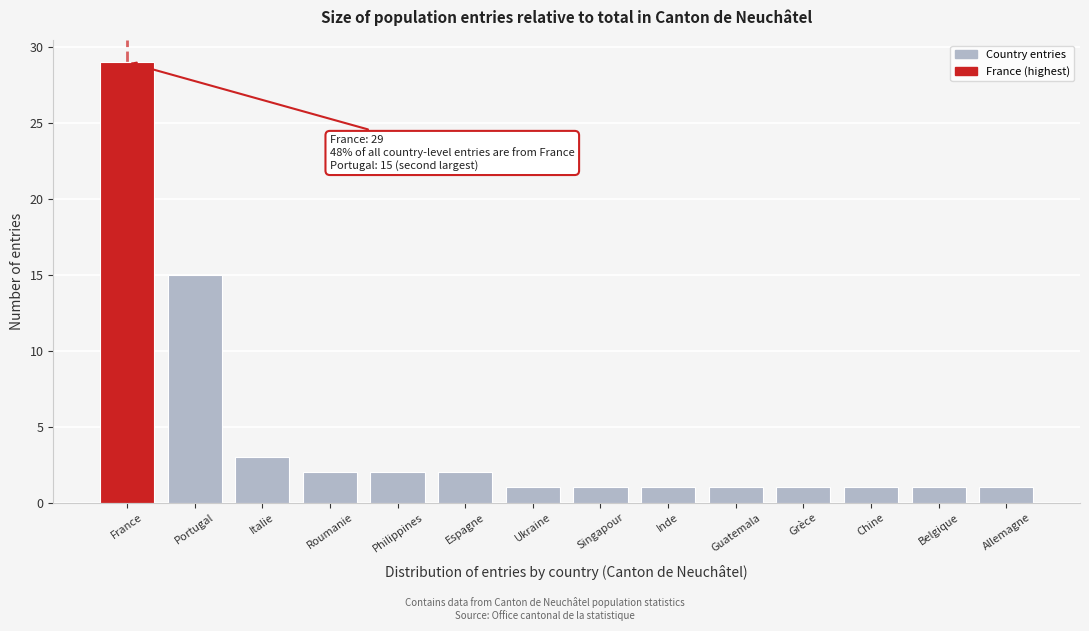

Reading left to right, transcribe all the data shown in this chart.

France=29	Portugal=15	Italie=3	Roumanie=2	Philippines=2	Espagne=2	Ukraine=1	Singapour=1	Inde=1	Guatemala=1	Grèce=1	Chine=1	Belgique=1	Allemagne=1